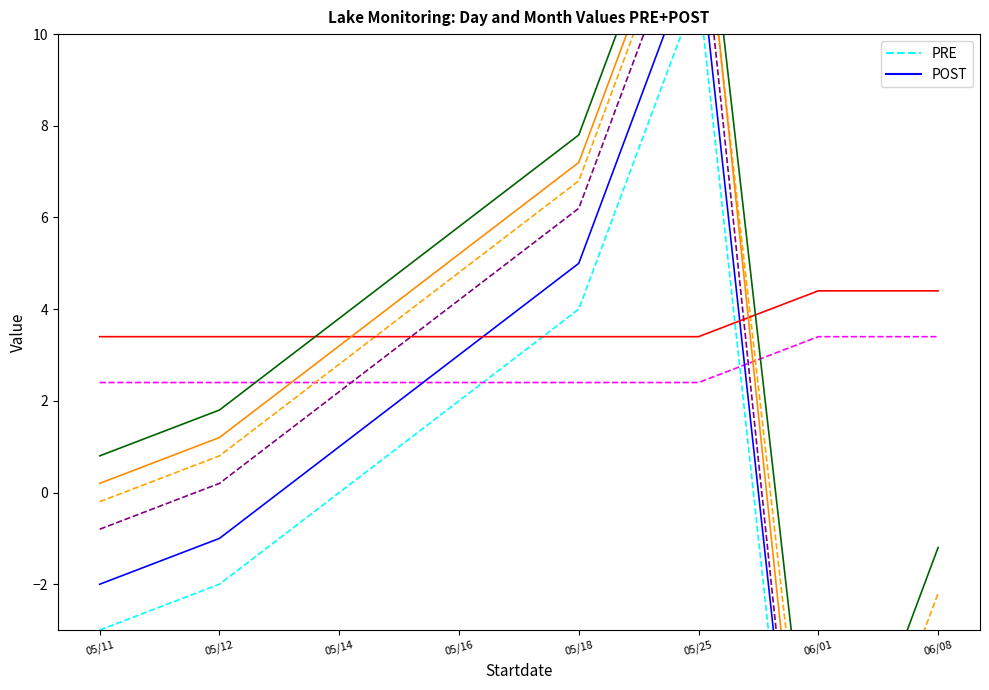

What is the total value across all series at 05/25?

23